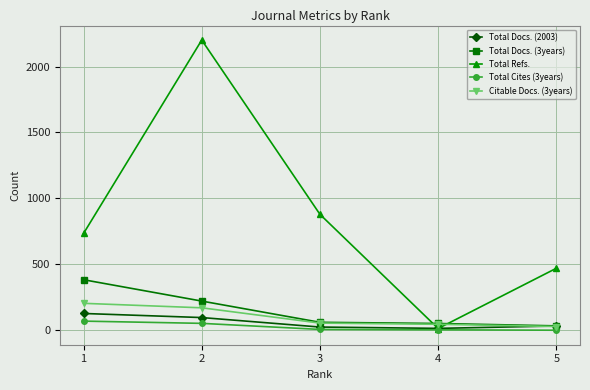

Is the value of Citable Docs. (3years) at 3 greater than the value of Total Cites (3years) at 5?

Yes